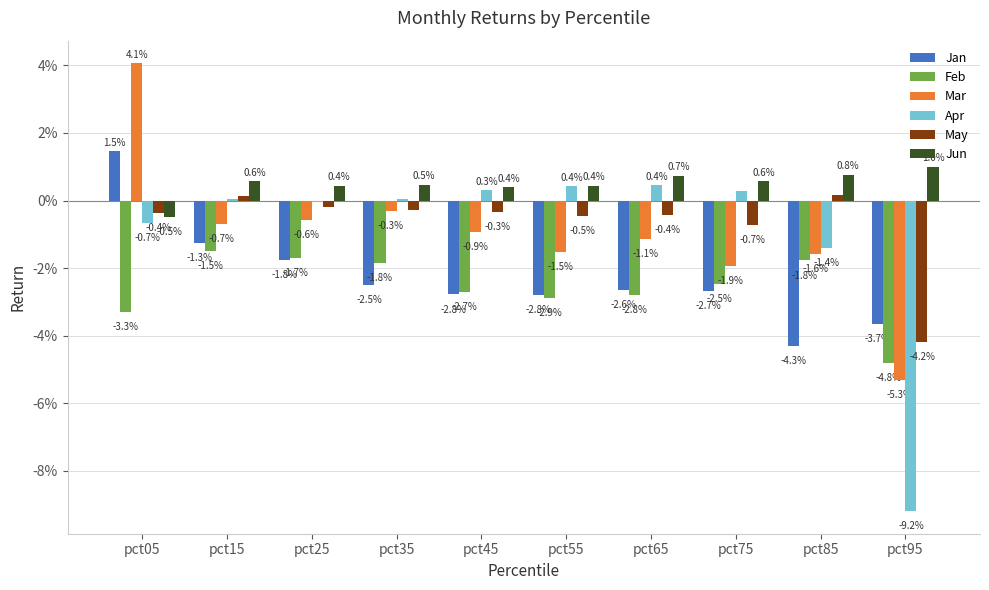

At which label does Jan first exceed 0?

pct05